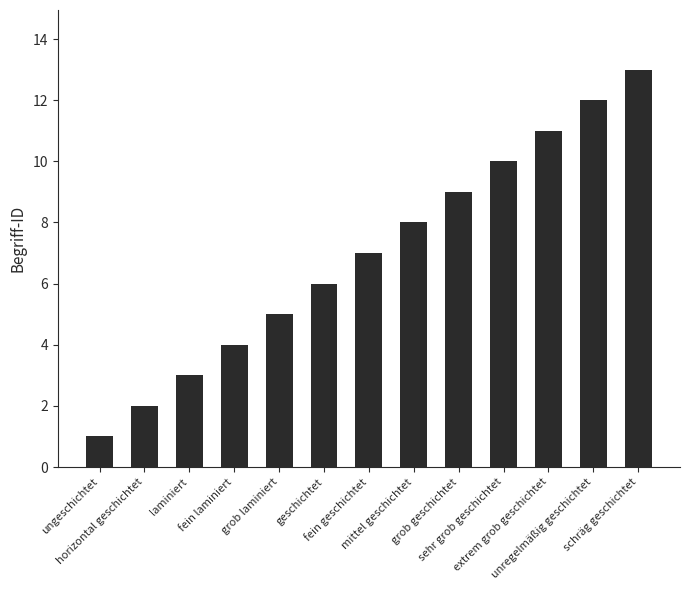

Which has a higher value, geschichtet or ungeschichtet?

geschichtet